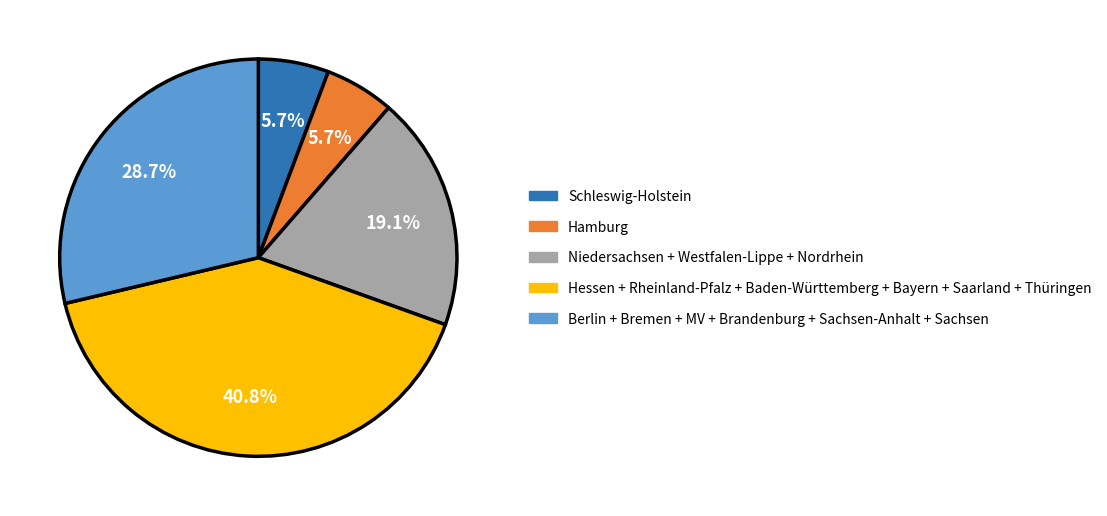

Is there any slice that represents more than half of the pie?

No